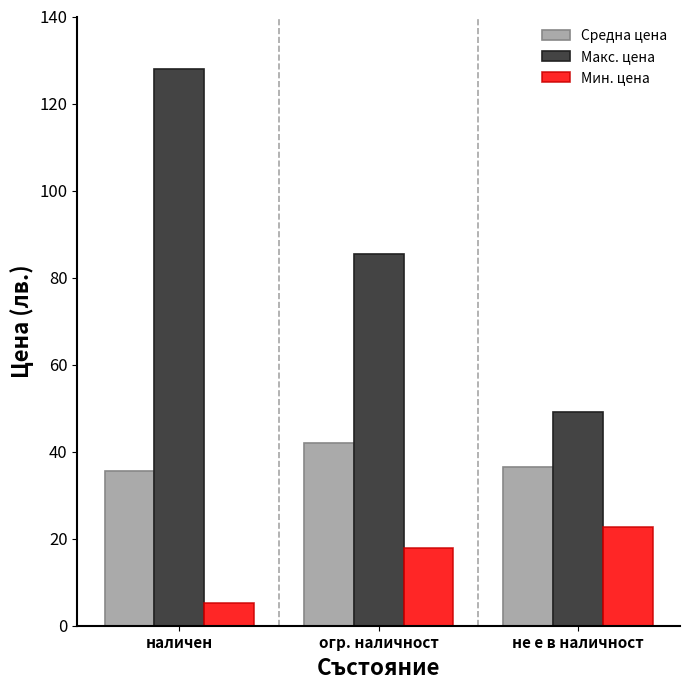

What is the difference between the highest and lowest values at огр. наличност?

67.6